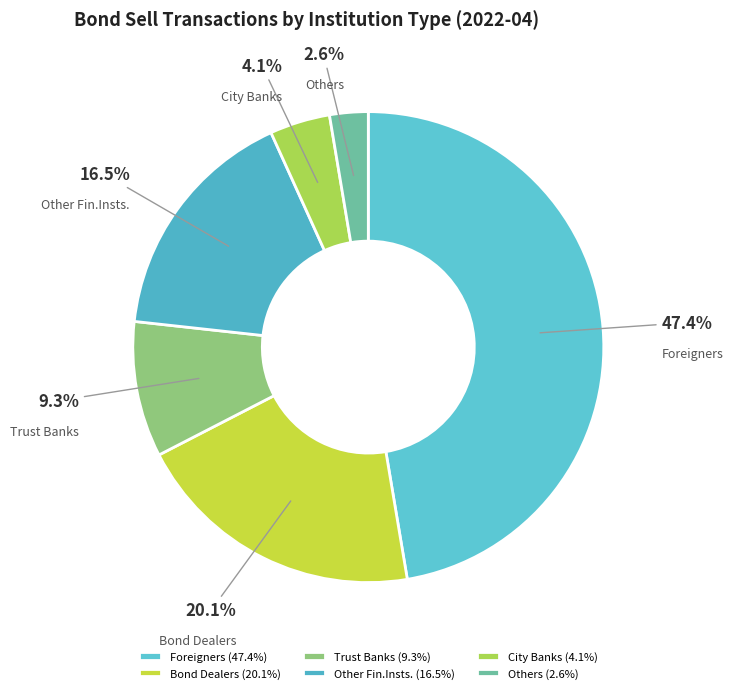

To the nearest percent, what is the difference between the largest and smallest slice percentages?

45%